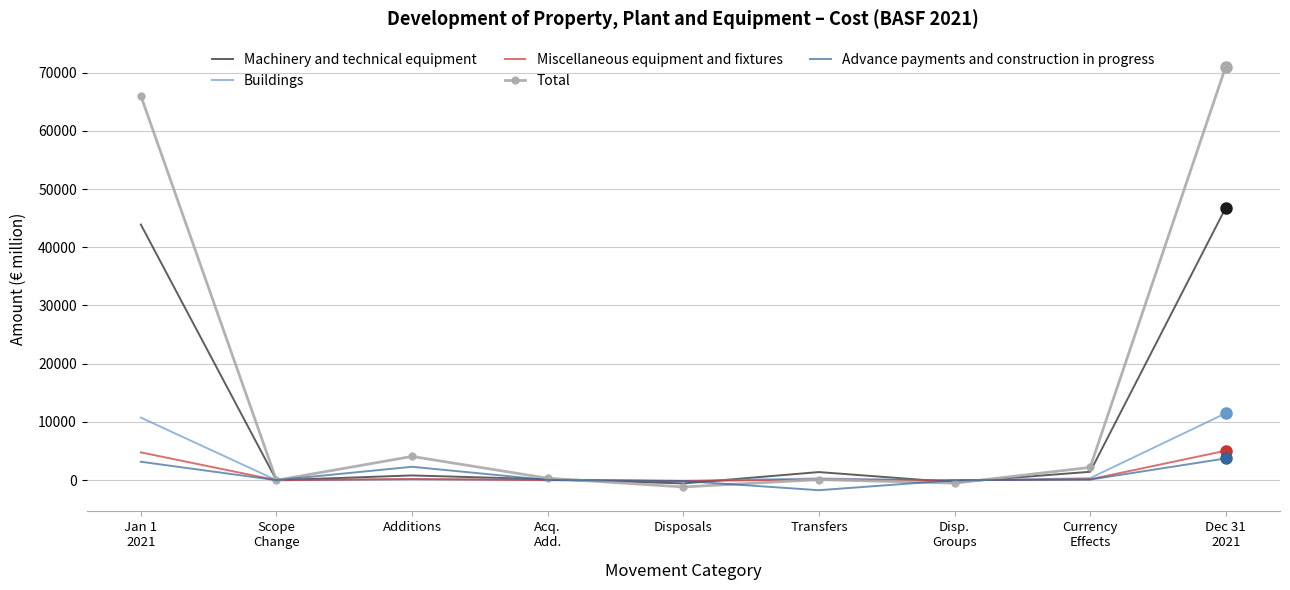

What position from the right is Transfers?

4